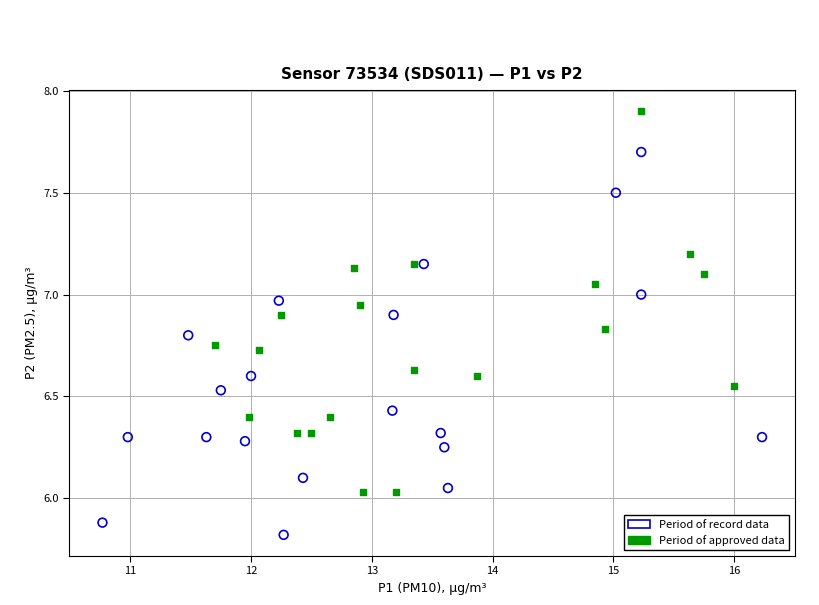

Which series reaches the maximum Y coordinate?

Period of approved data